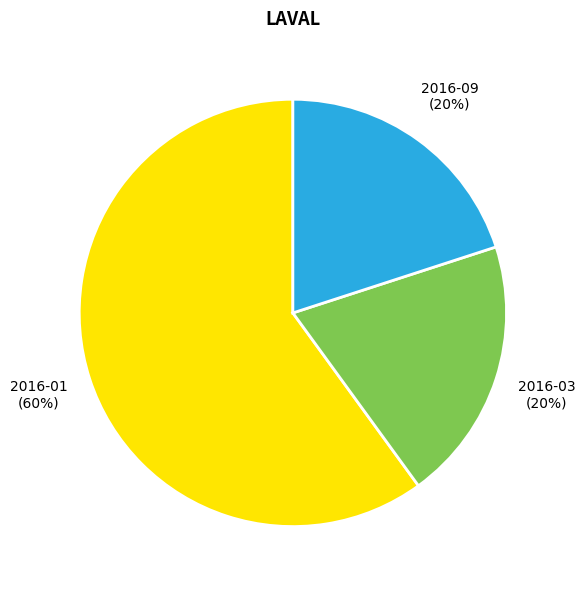

Which category has the biggest portion of the pie?

2016-01